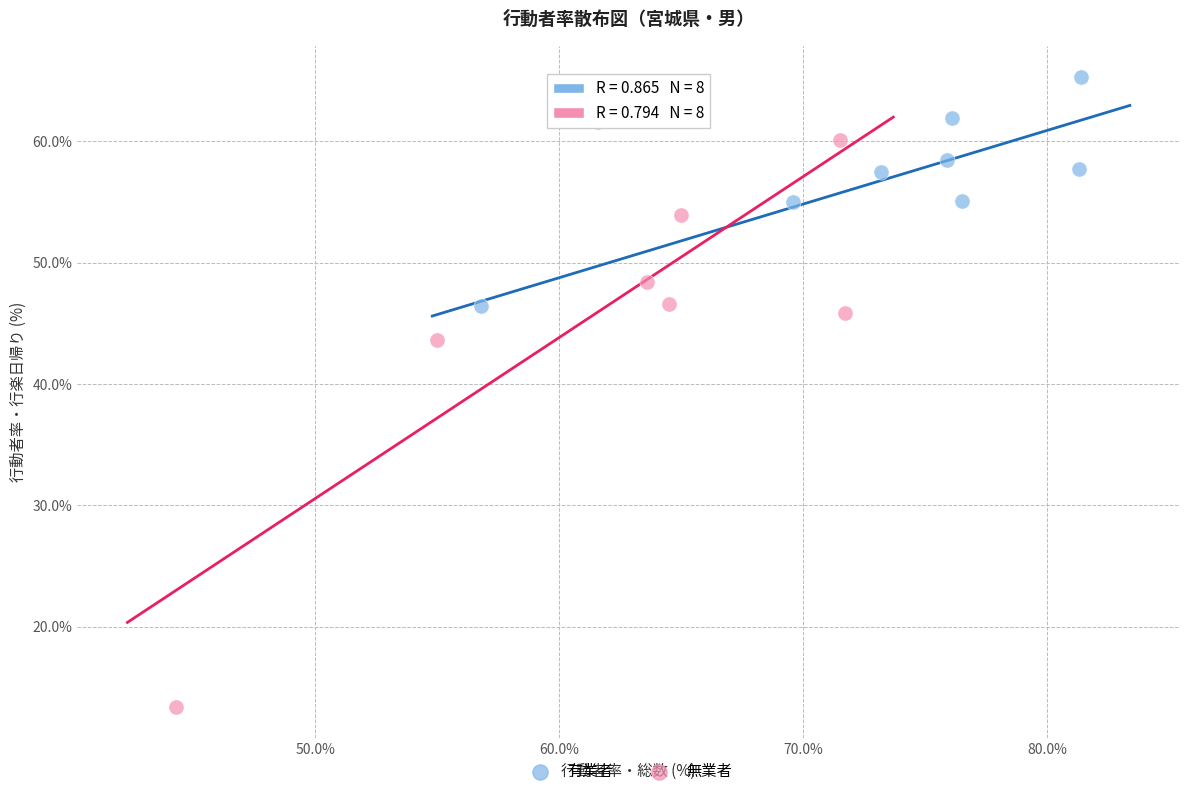

Which series has the widest spread of Y values?

無業者